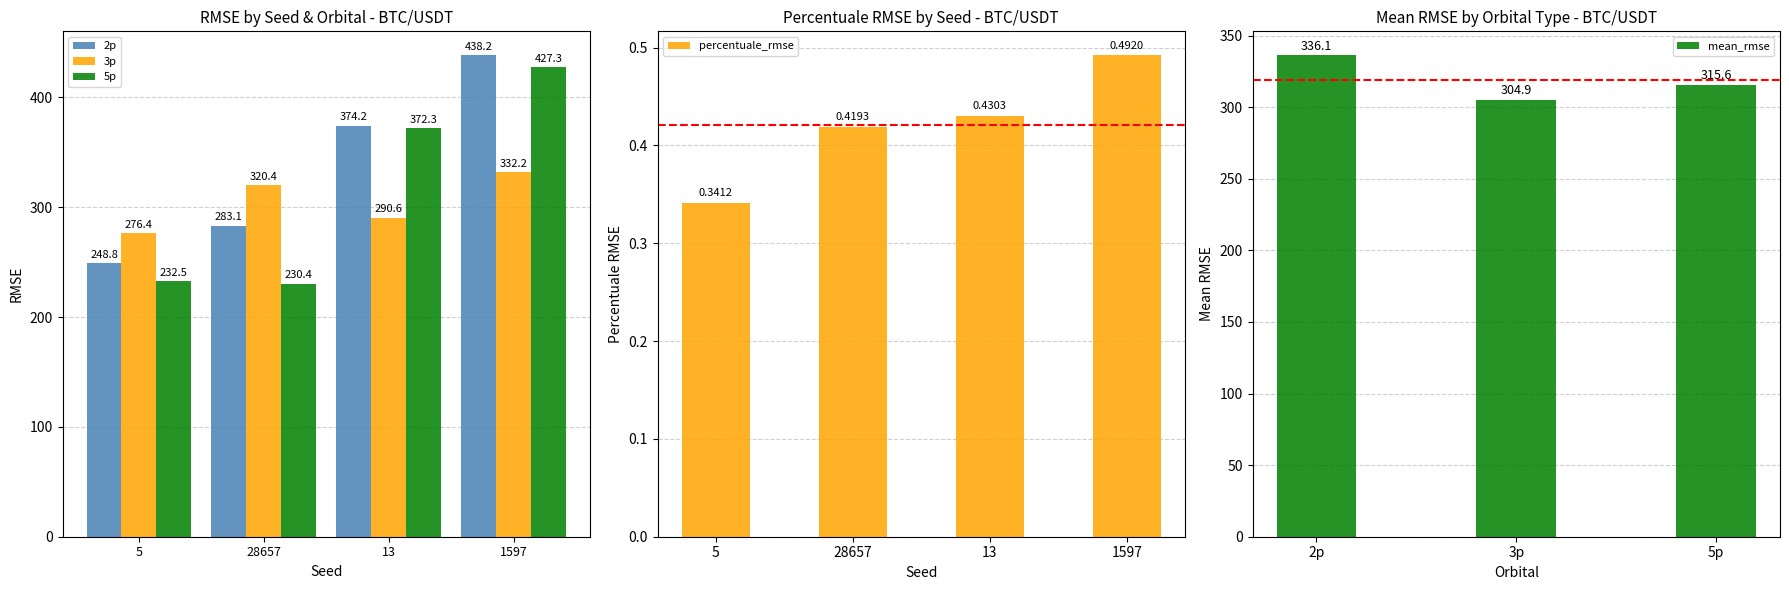

Rank the categories by value from lowest to highest.

5, 28657, 13, 1597